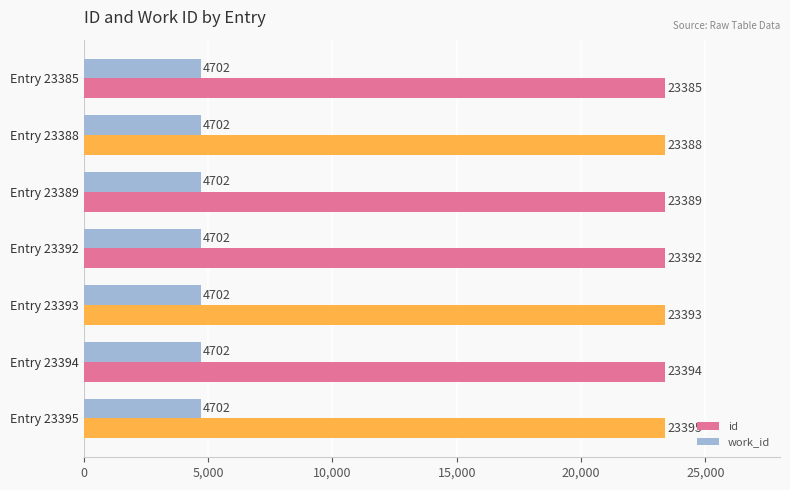

Count the number of categories in the chart.

7